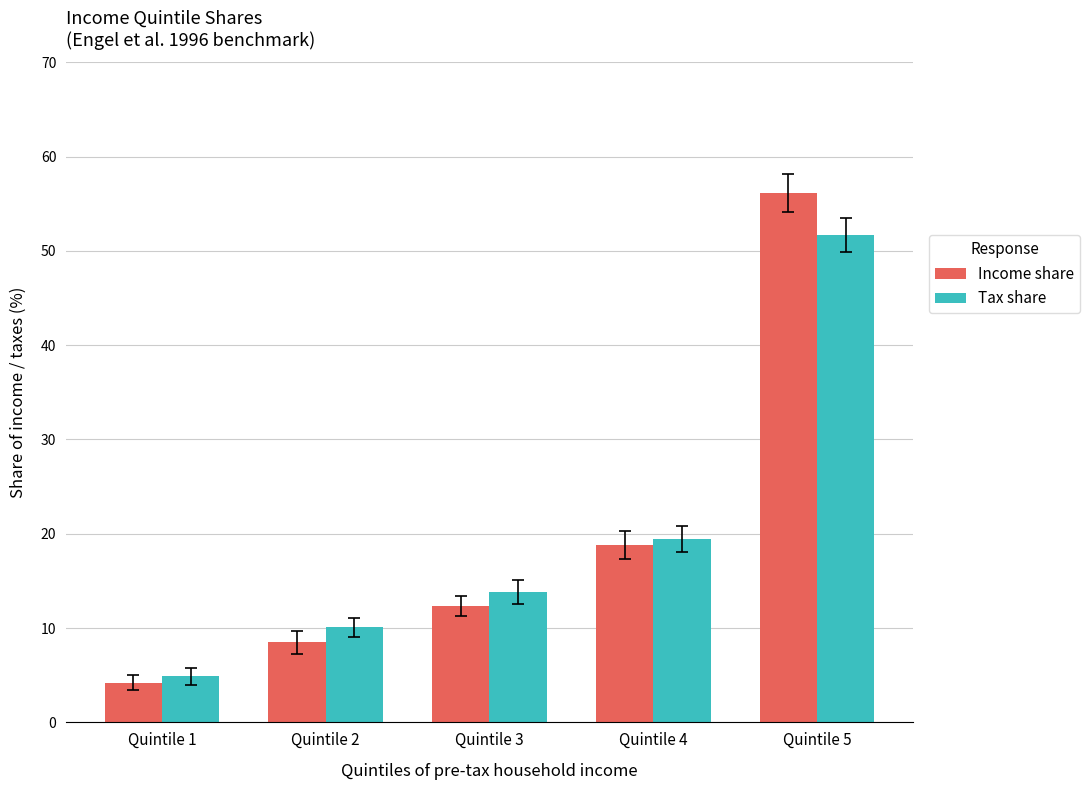

At how many categories does at least one series exceed 9?

4